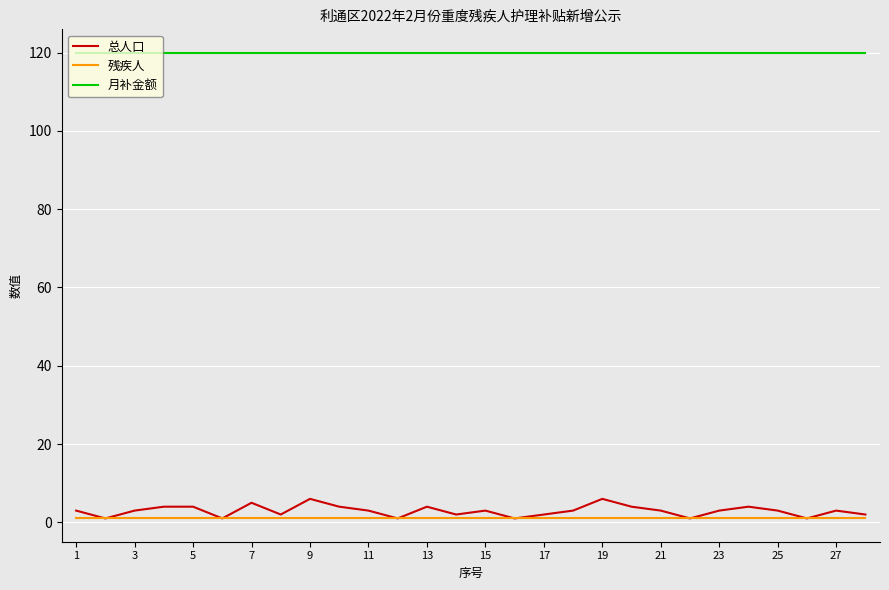

True or false: 残疾人 and 月补金额 intersect in this chart.

False